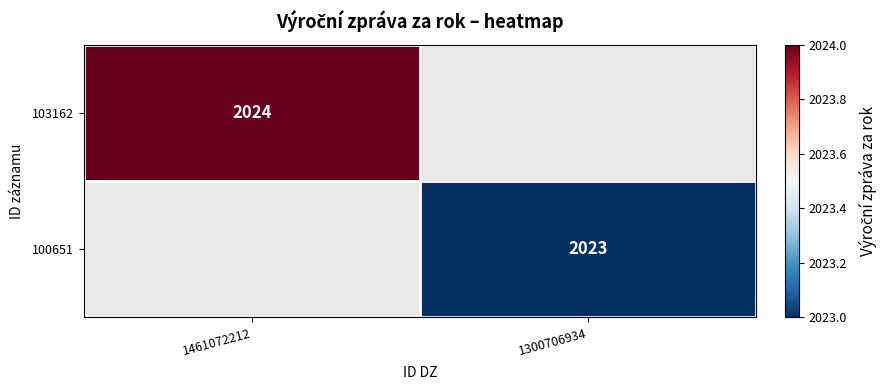

Rank the categories by 100651 value from lowest to highest.

1461072212, 1300706934